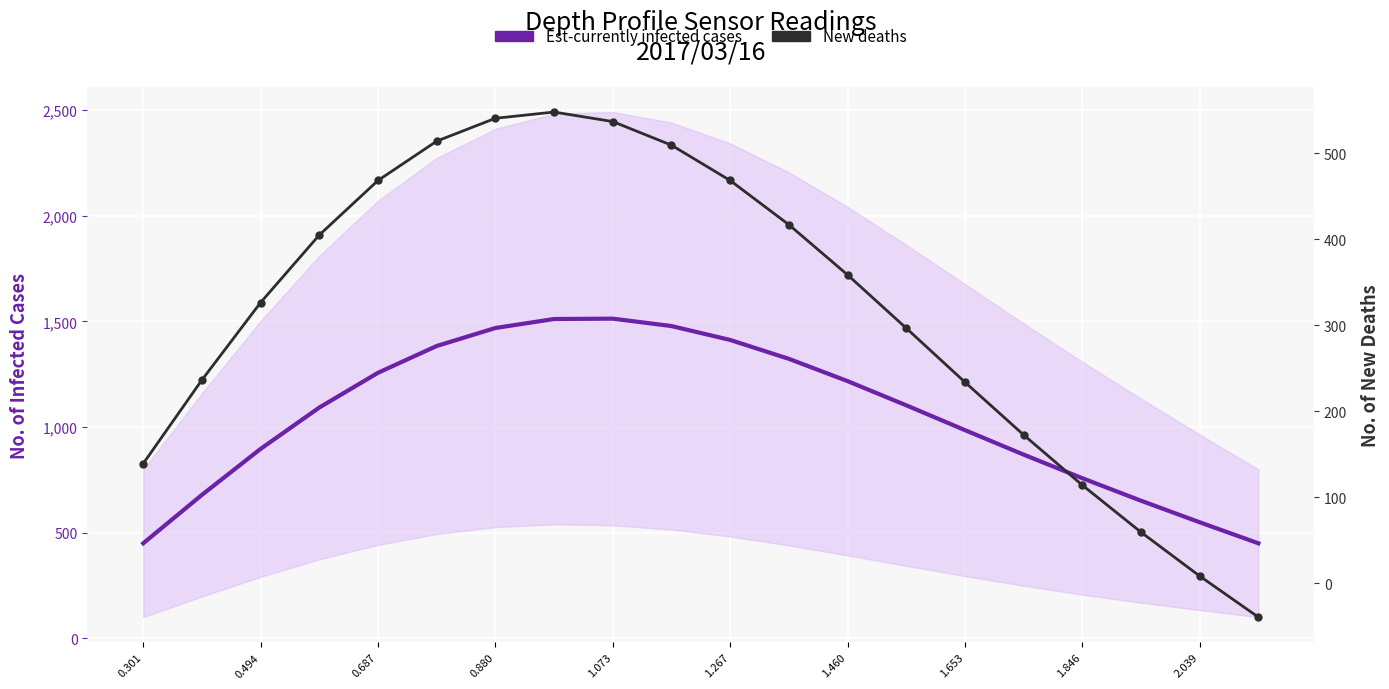

List the series in order of their overall mean, highest first.

Est-currently infected cases, New deaths